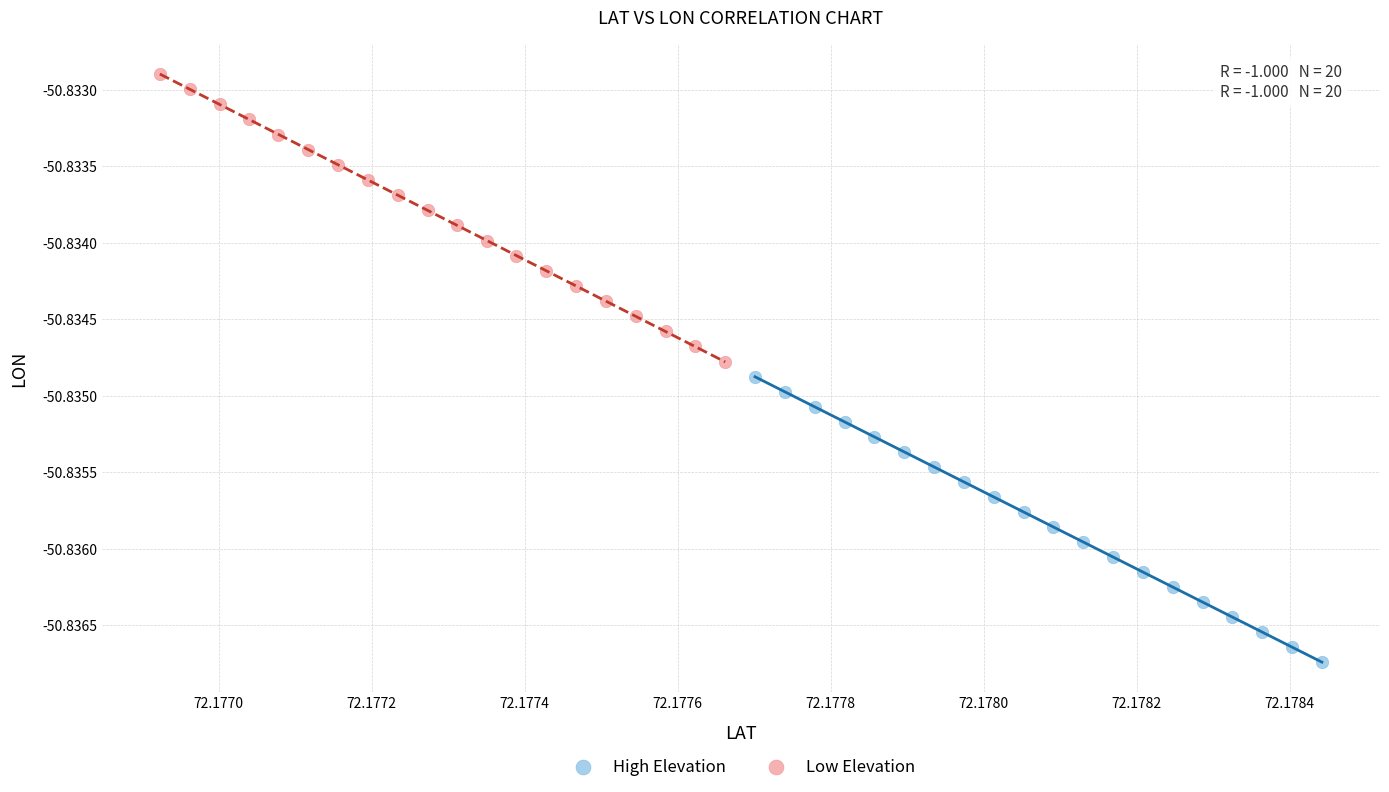

Which series contains the lowest Y value?

High Elevation